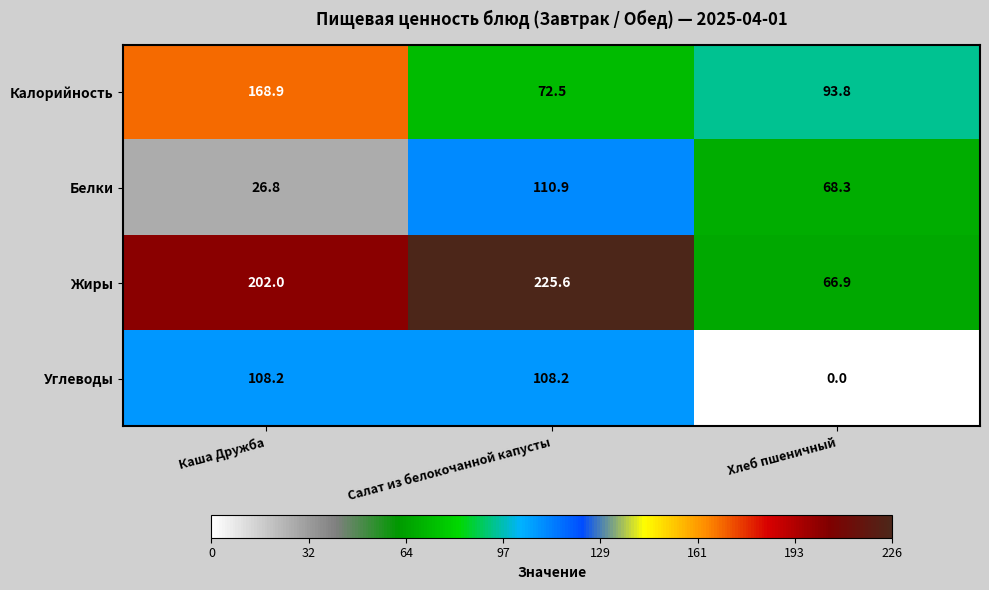

Count the number of categories in the chart.

3